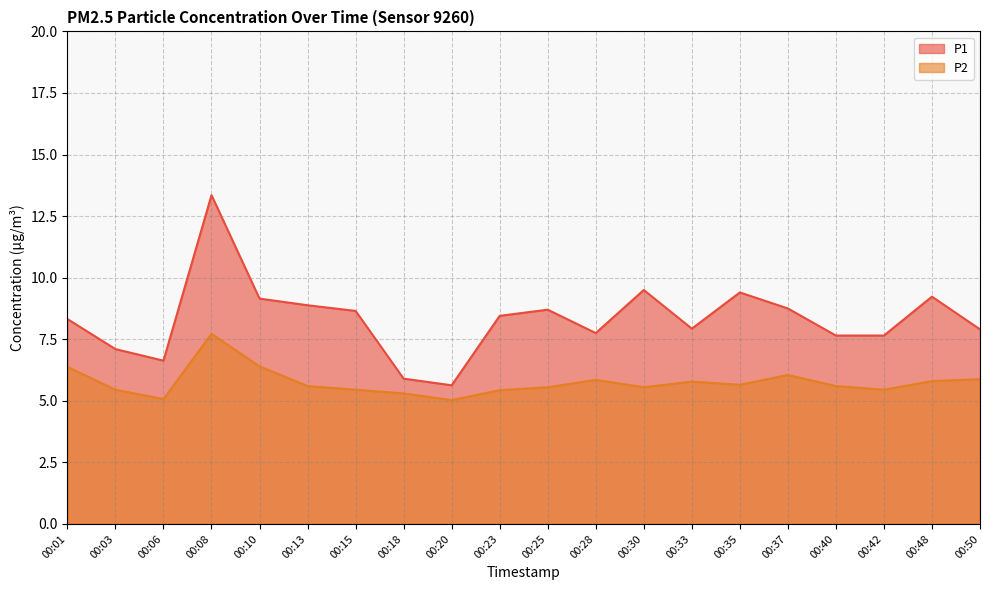

List the labels in order of P2 value, smallest first.

00:20, 00:06, 00:18, 00:23, 00:03, 00:15, 00:42, 00:25, 00:30, 00:13, 00:40, 00:35, 00:33, 00:48, 00:28, 00:50, 00:37, 00:01, 00:10, 00:08